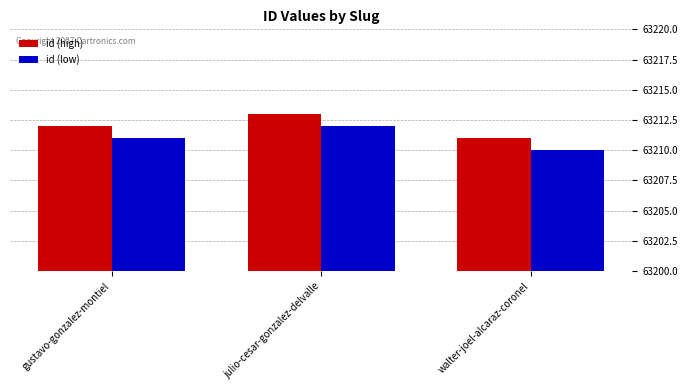

Is it true that id (low) equals 91073 at walter-joel-alcaraz-coronel?

False